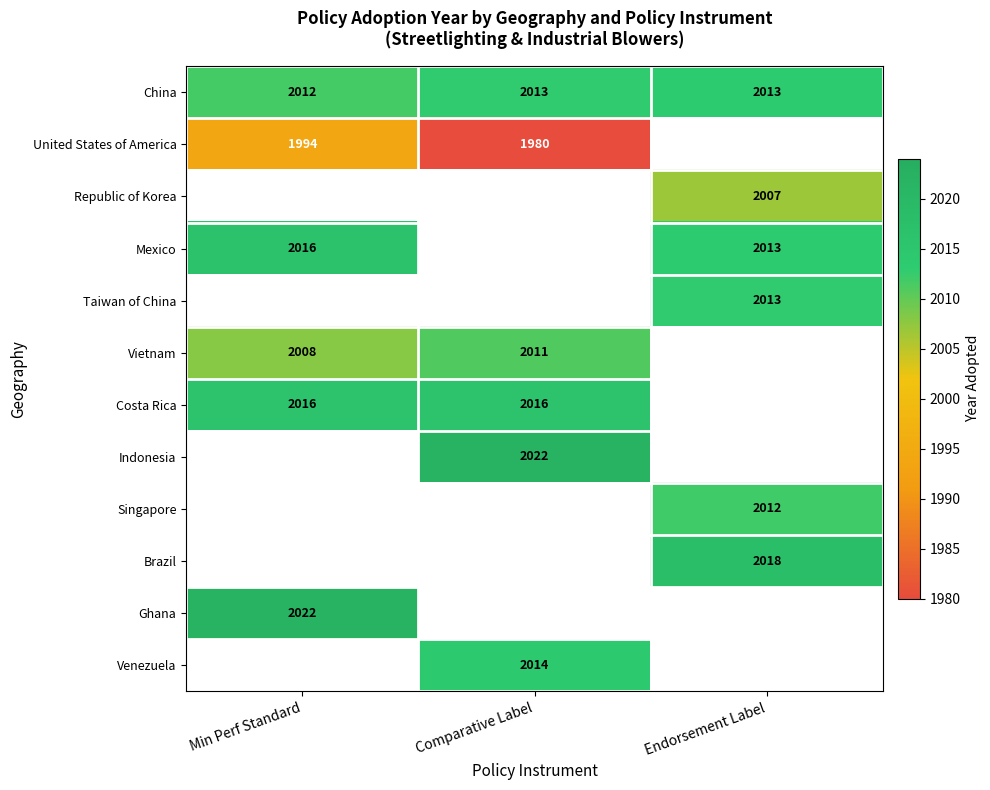

Count the number of categories in the chart.

3